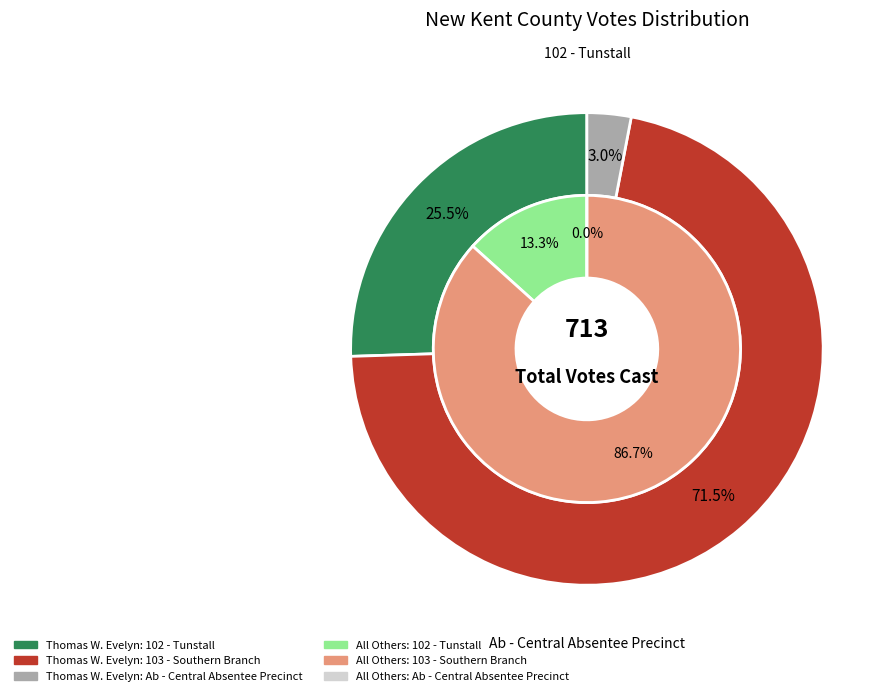

The Ab - Central Absentee Precinct slice represents 0% of the pie. True or false?

True